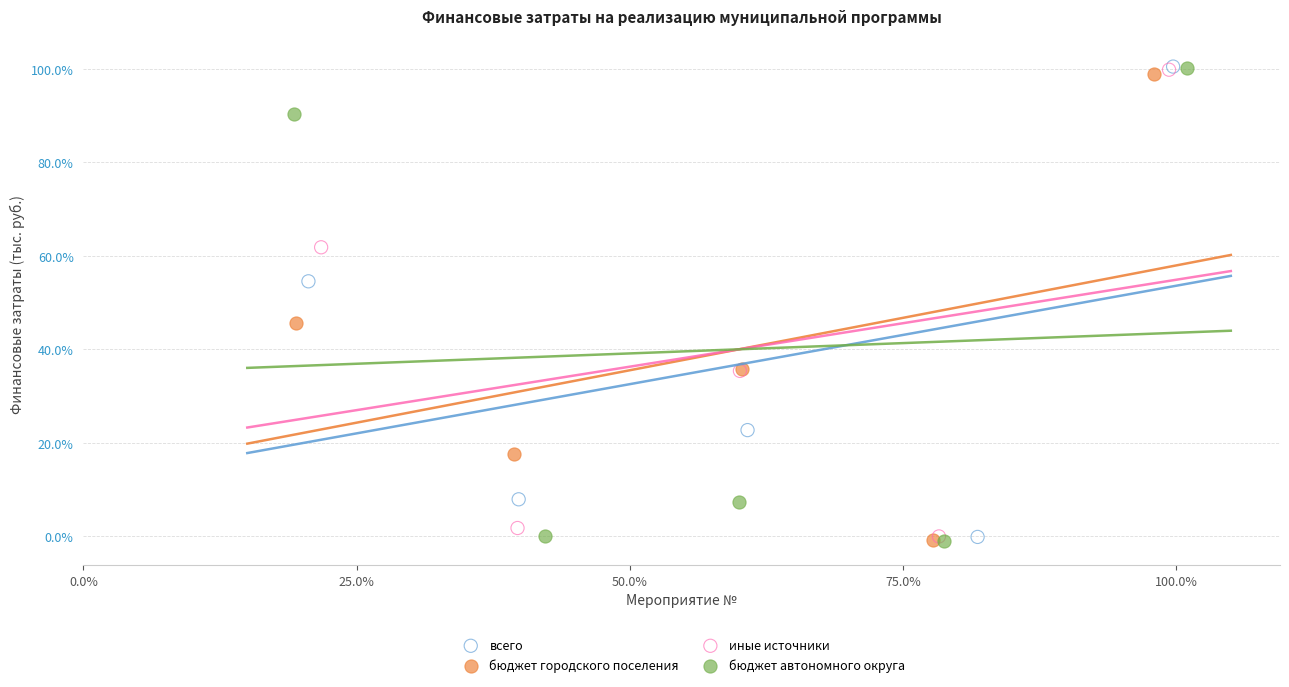

What are all the series names shown in the legend?

всего, бюджет городского поселения, иные источники, бюджет автономного округа